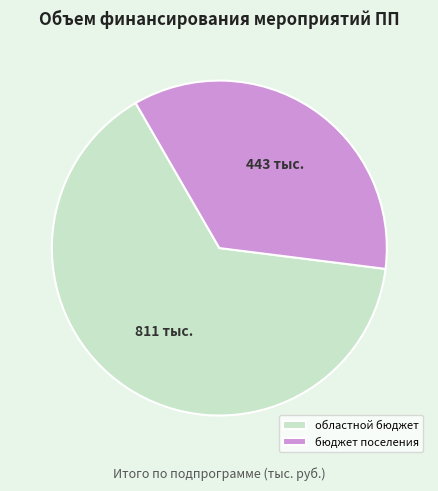

What is the majority slice?

областной бюджет